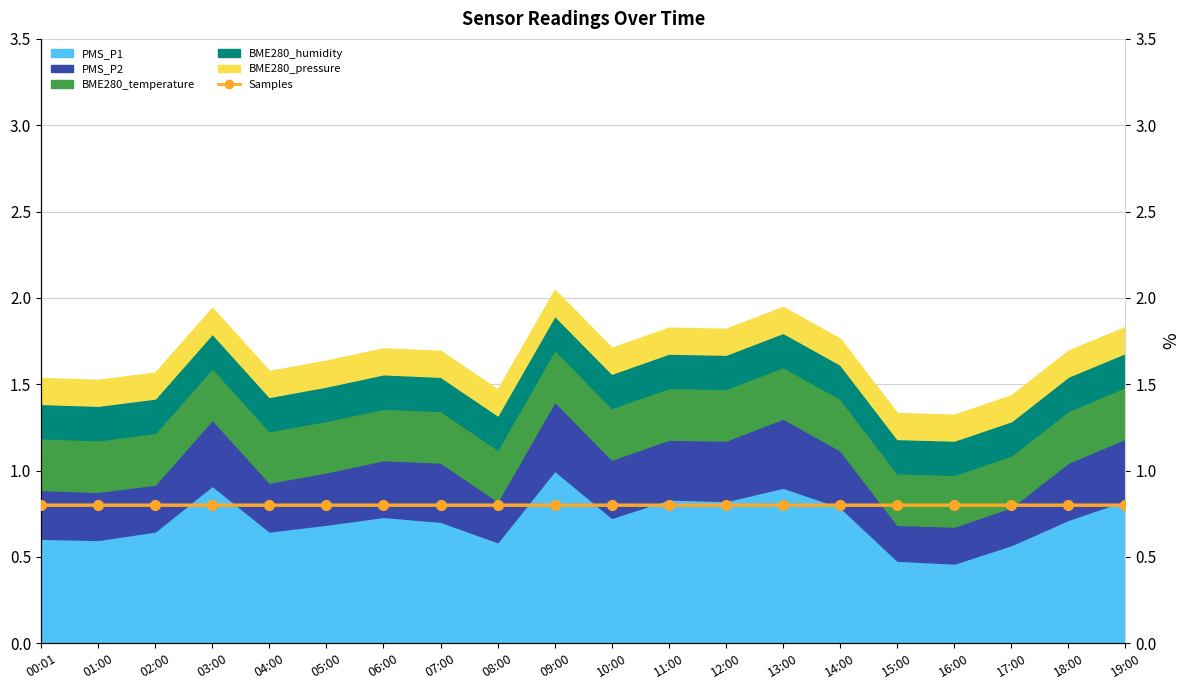

At which label is the value closest to 0?

12:00